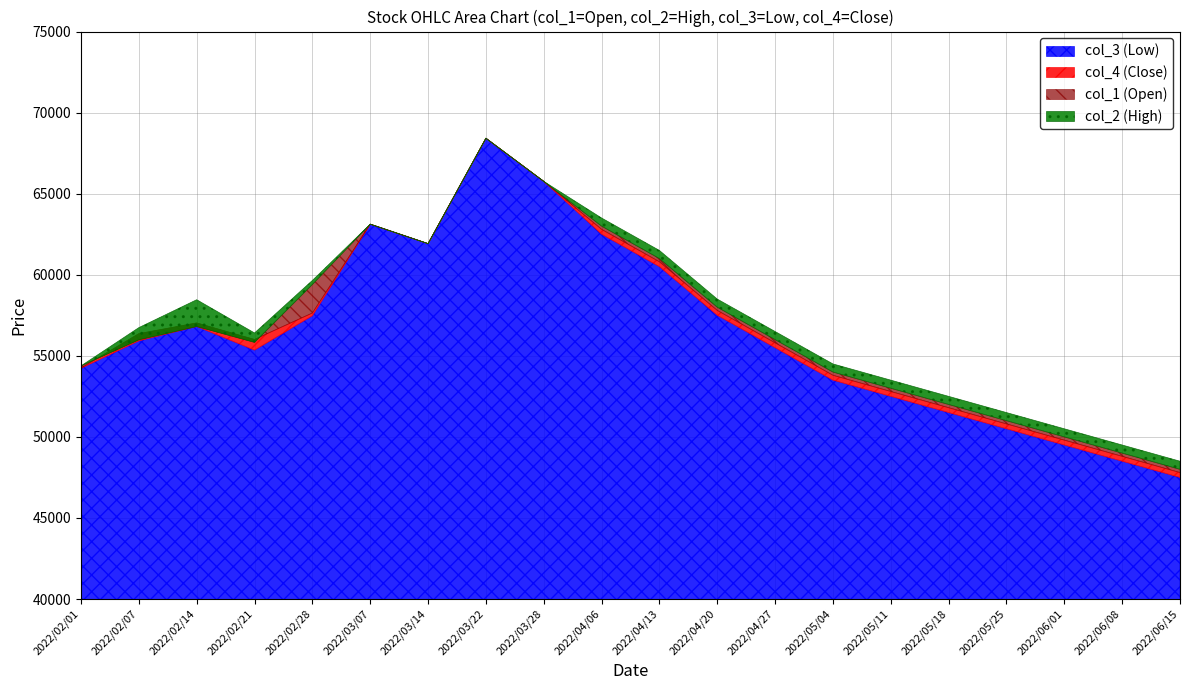

At how many categories does at least one series exceed 58823?

7